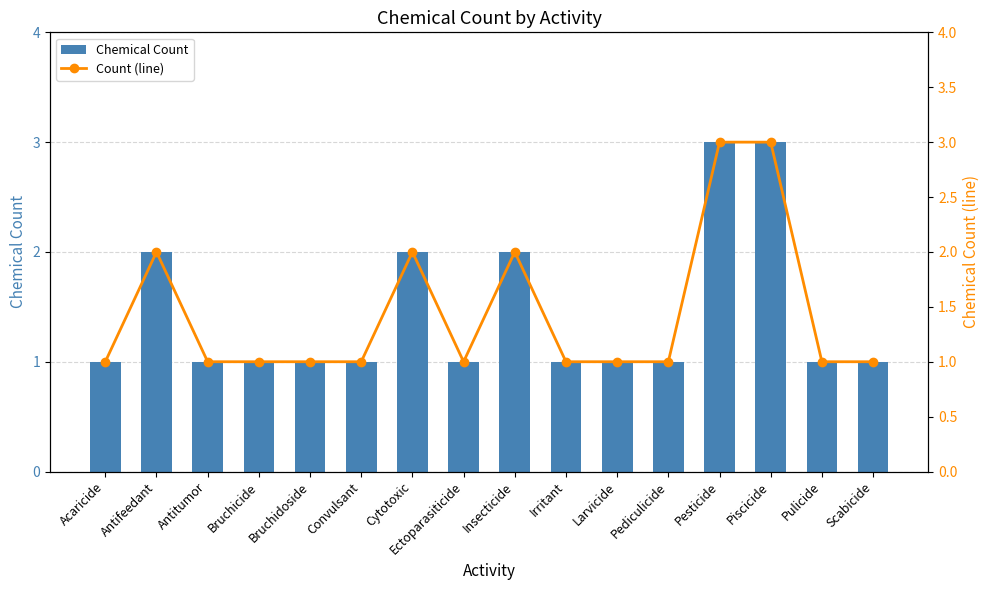

What are all the series names shown in the legend?

Chemical Count, Count (line)